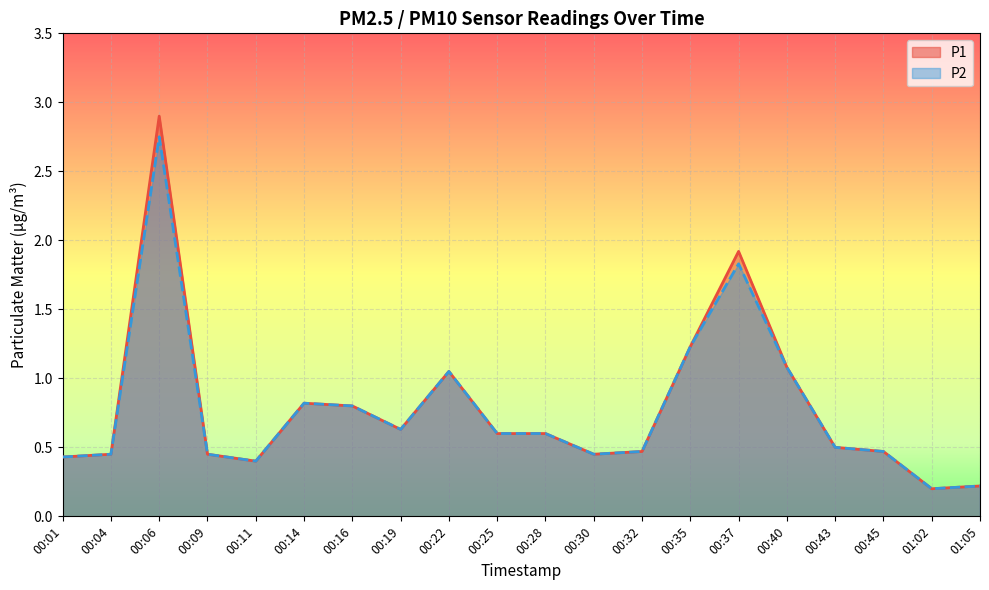

Rank the series by their maximum value, from highest to lowest.

P1, P2